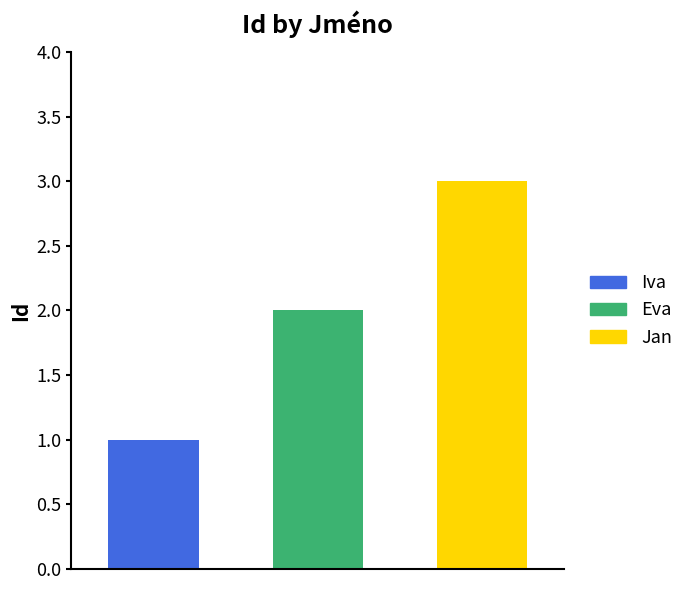

Rank the categories by value from lowest to highest.

Iva, Eva, Jan